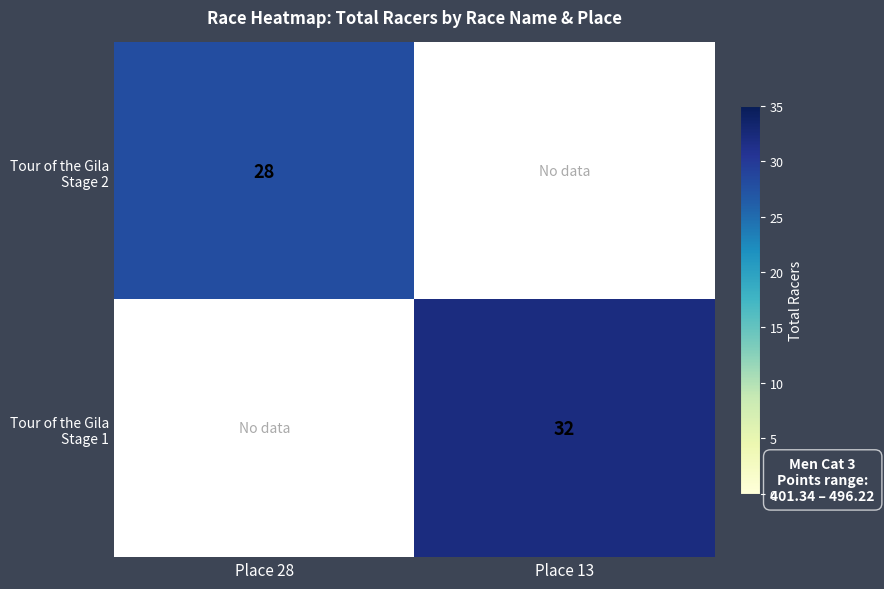

The value of Tour of the Gila Stage 2 at Place 28 is 49.5. True or false?

False